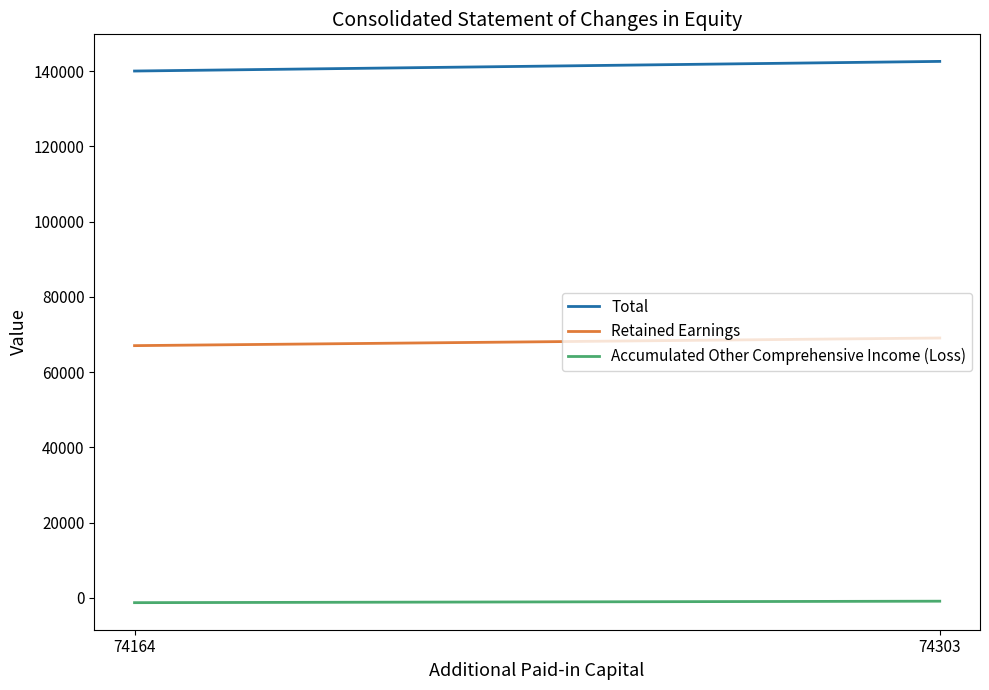

Reading left to right, what are all the values shown in this chart?

Total: 74164=140038	74303=142598
Retained Earnings: 74164=67055	74303=69085
Accumulated Other Comprehensive Income (Loss): 74164=-1254	74303=-863